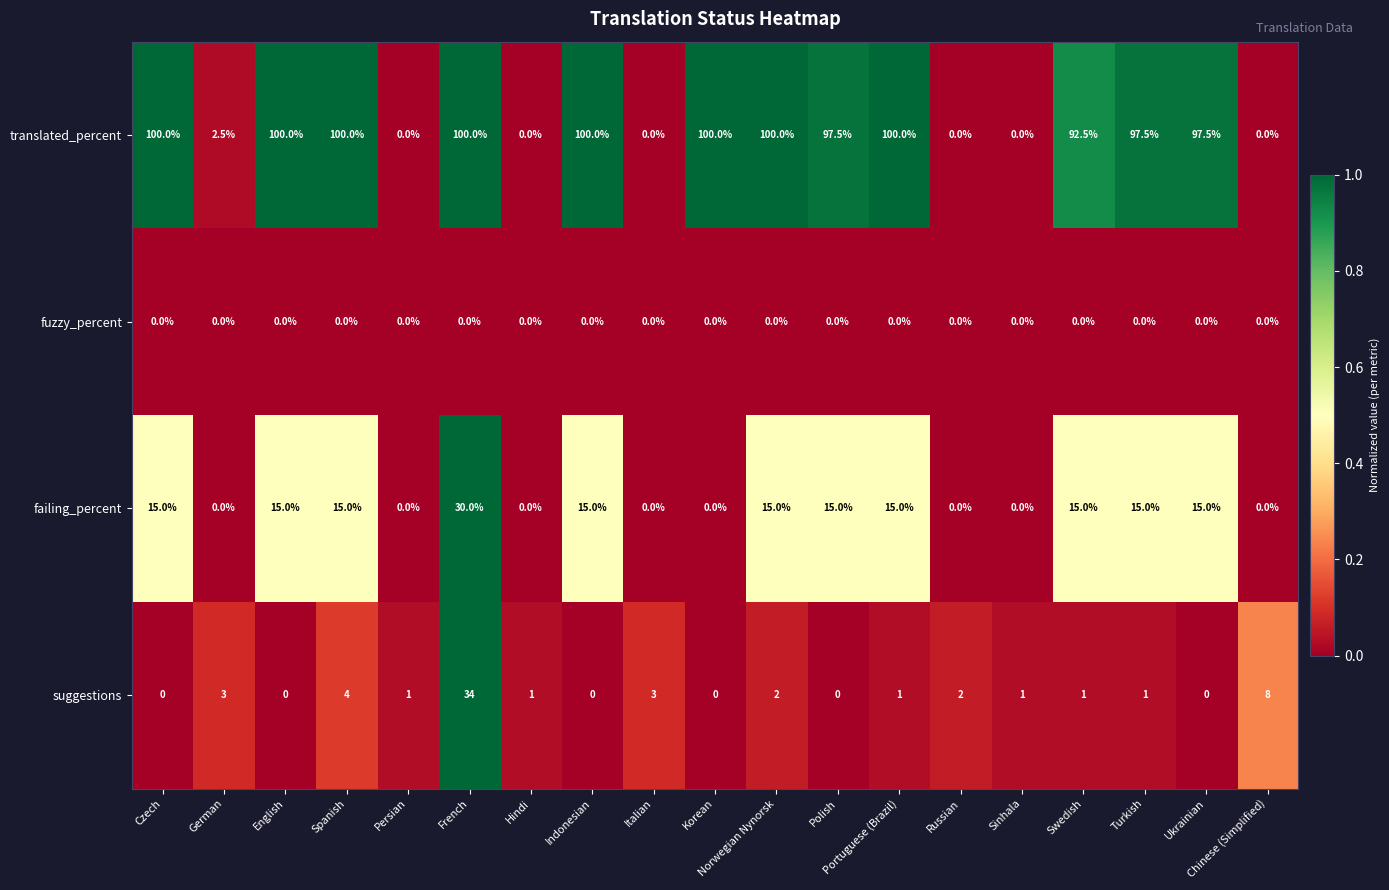

List the series in order of their peak value, lowest first.

fuzzy_percent, failing_percent, suggestions, translated_percent